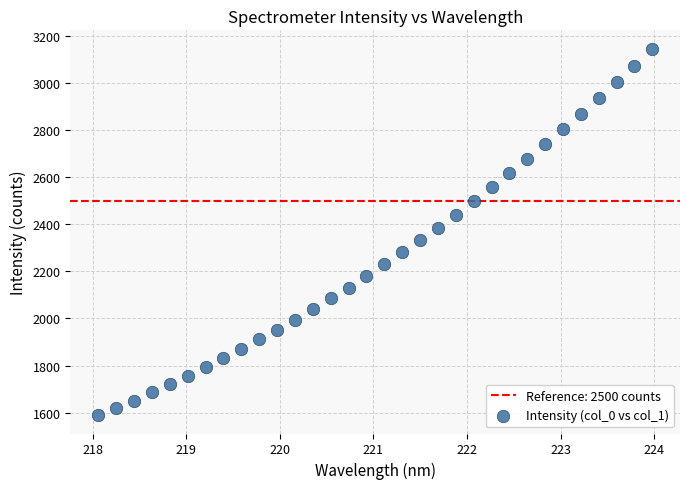

What is the range of Y values (max minus min)?

1557.9